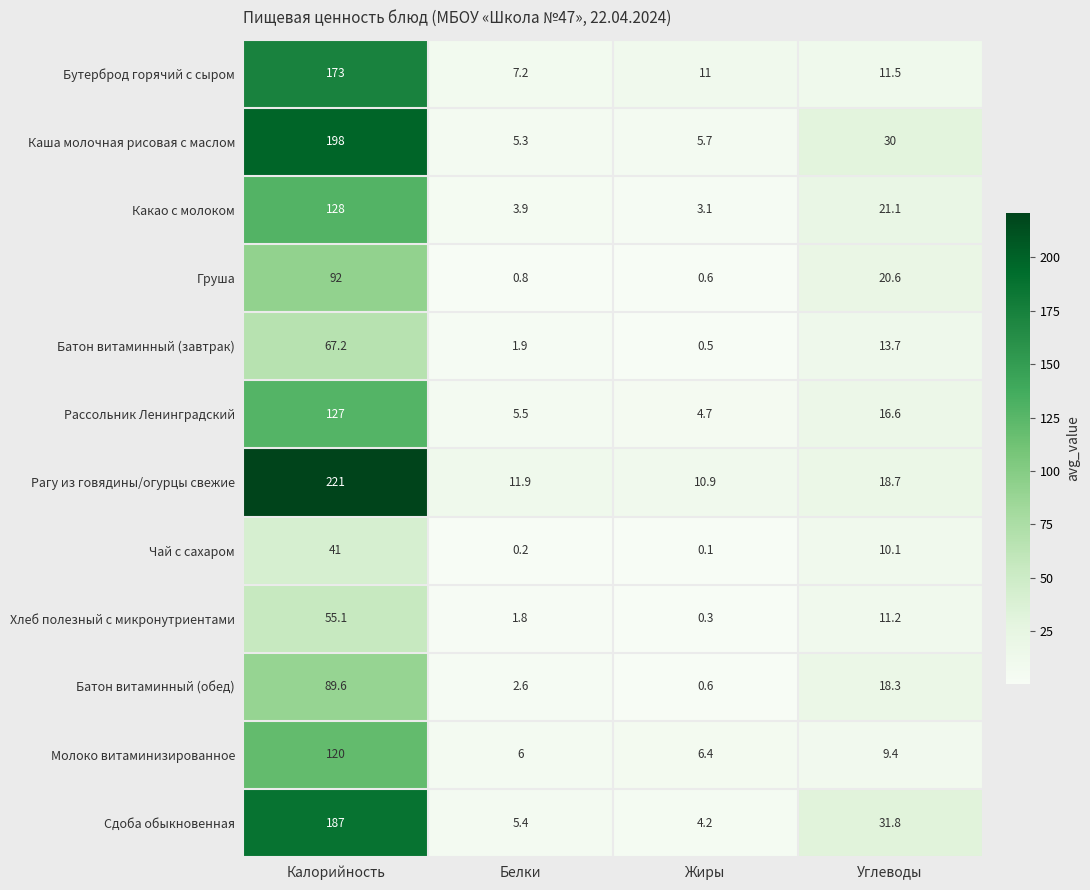

Which series has the largest total across all categories?

Рагу из говядины/огурцы свежие